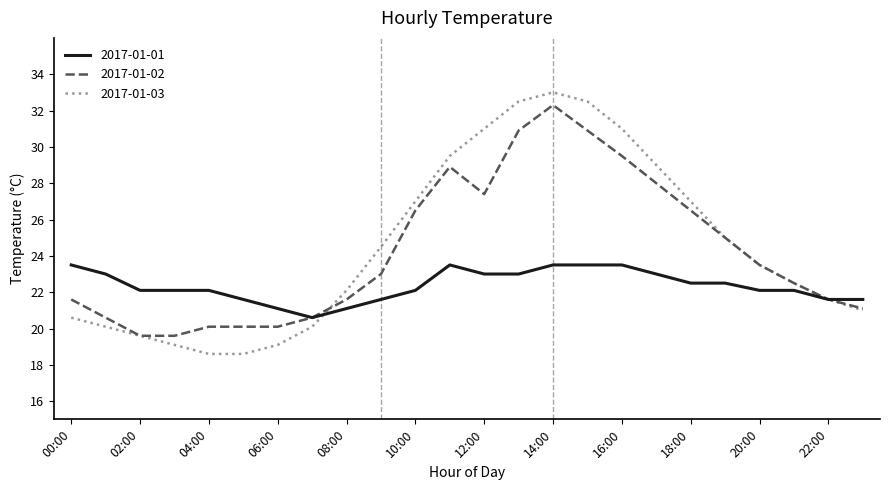

What is the lowest value of the 2017-01-02 series?

19.6